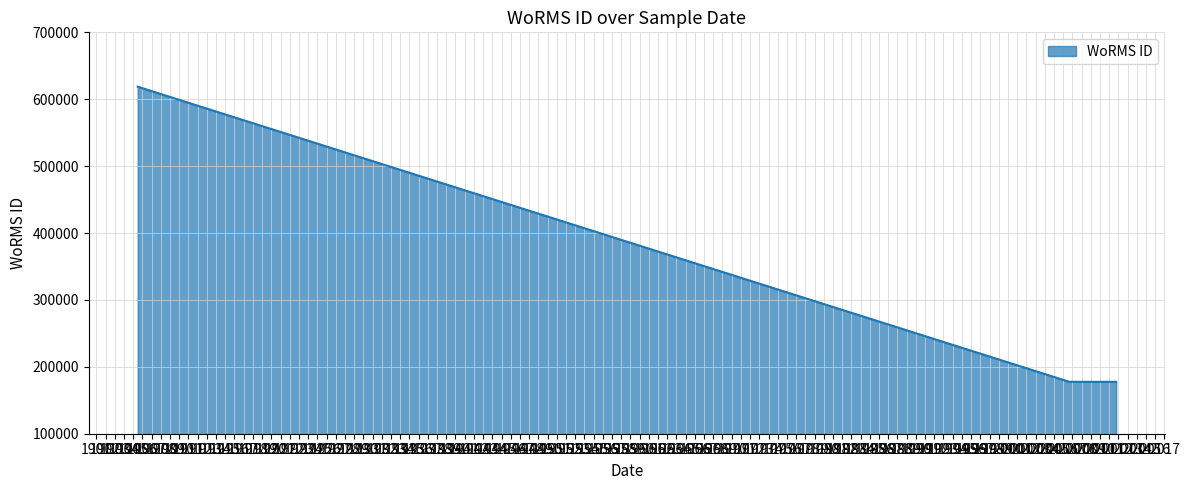

What is the ratio of the value at 1905-06-29 to the value at 2006-09-01?

3.5